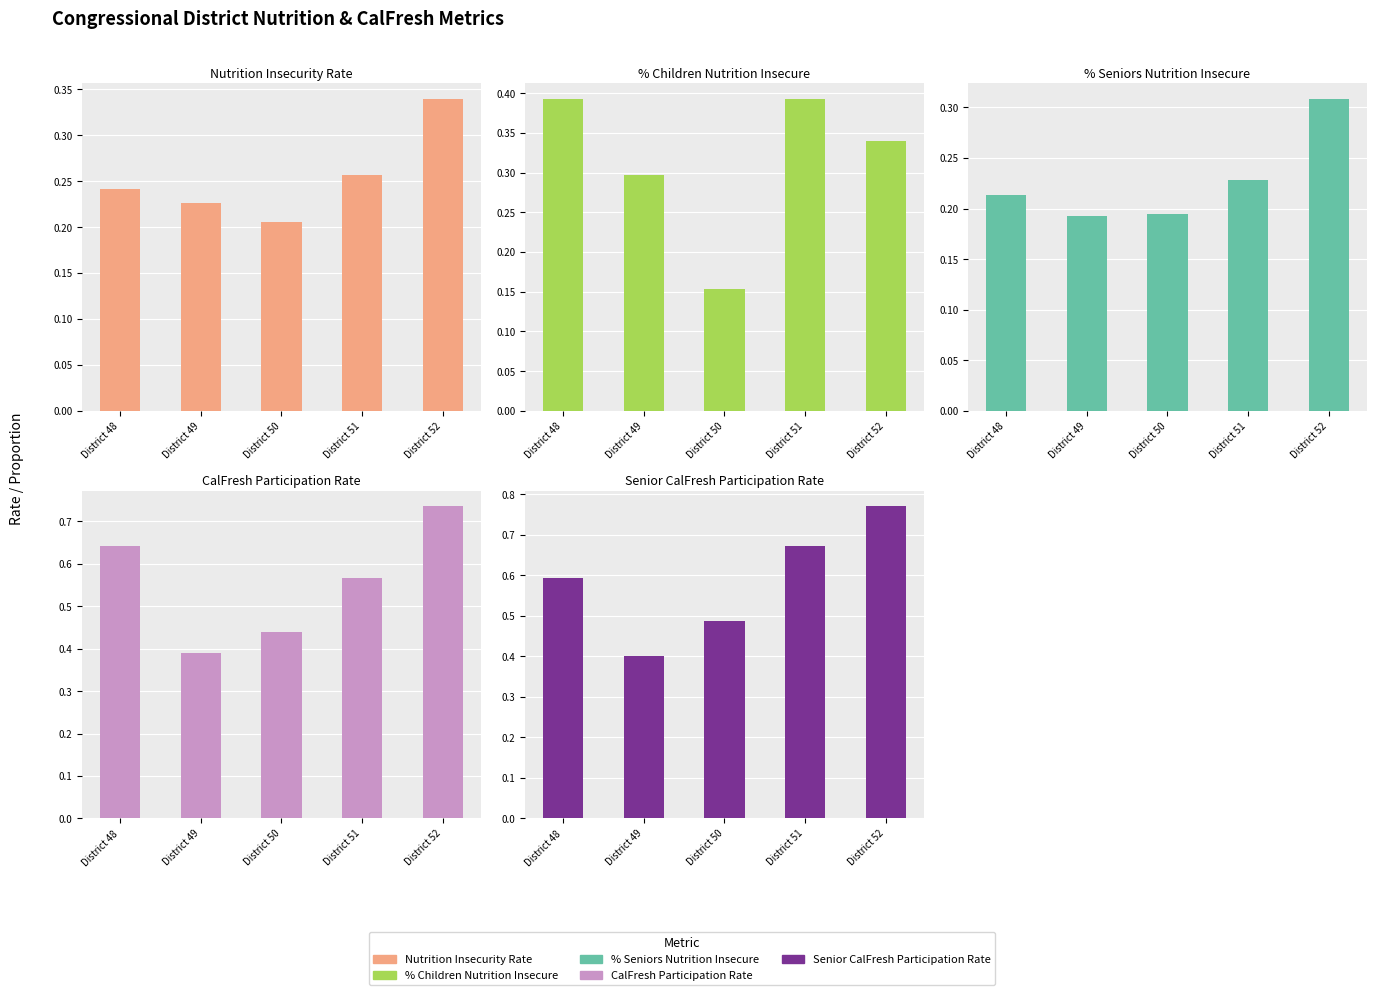

Which label corresponds to the smallest value in the chart?

District 50